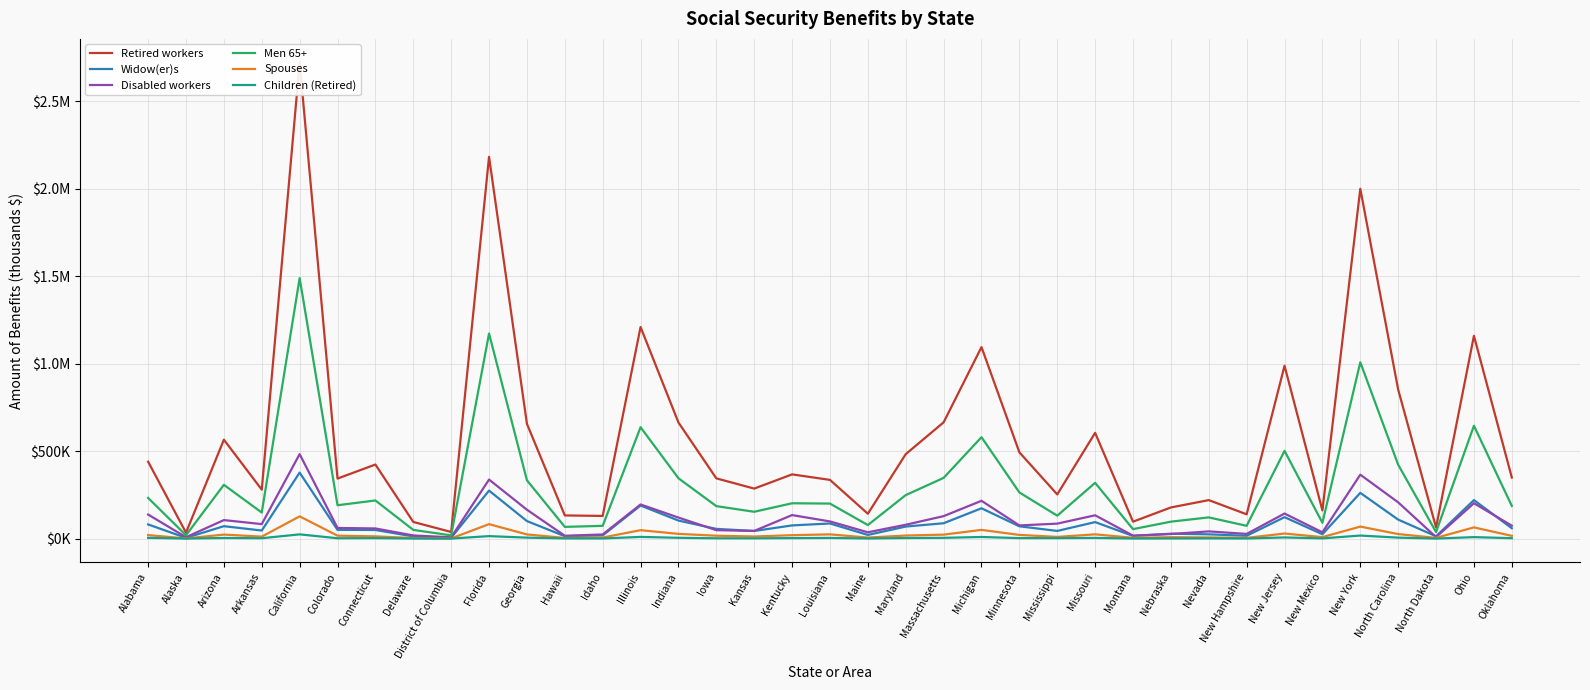

The Men 65+ series shows 40849 at New Mexico. True or false?

False